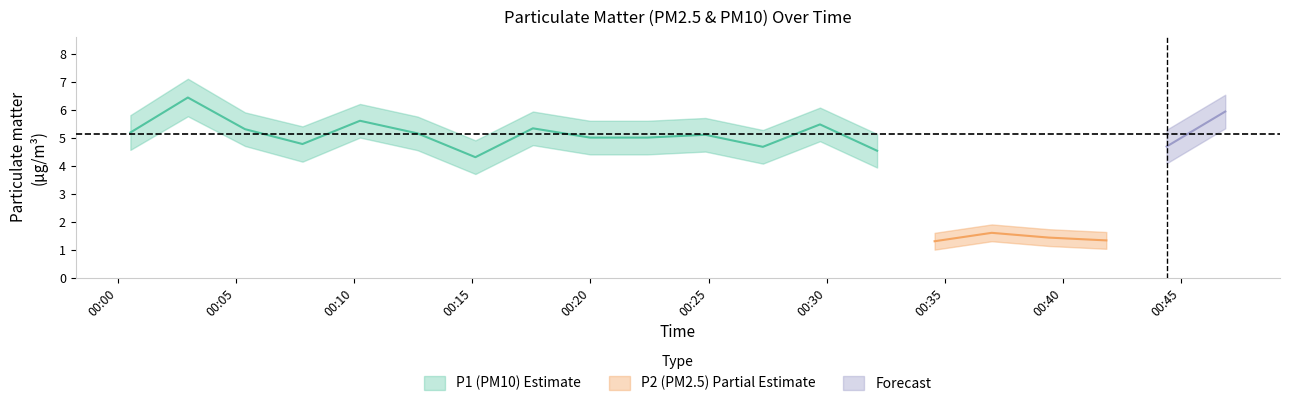

True or false: P1_mean and P2_upper intersect in this chart.

False